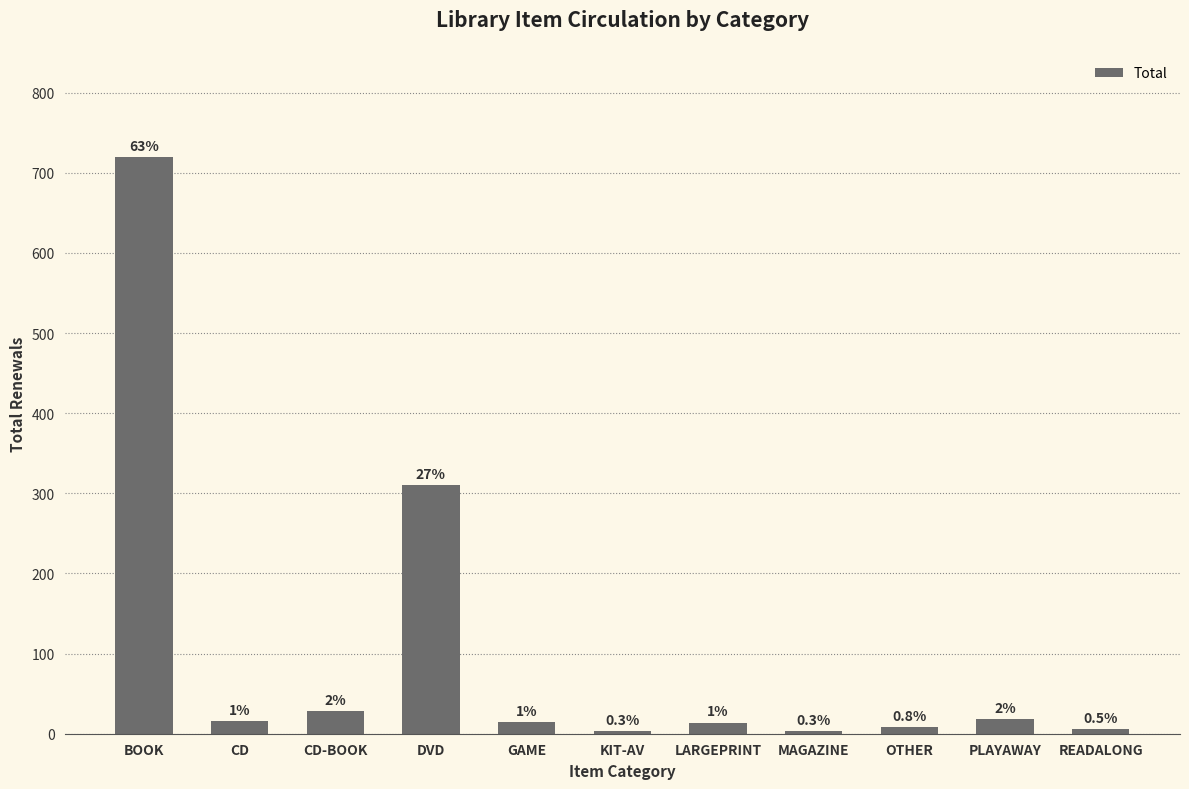

Are the bars horizontal?

No